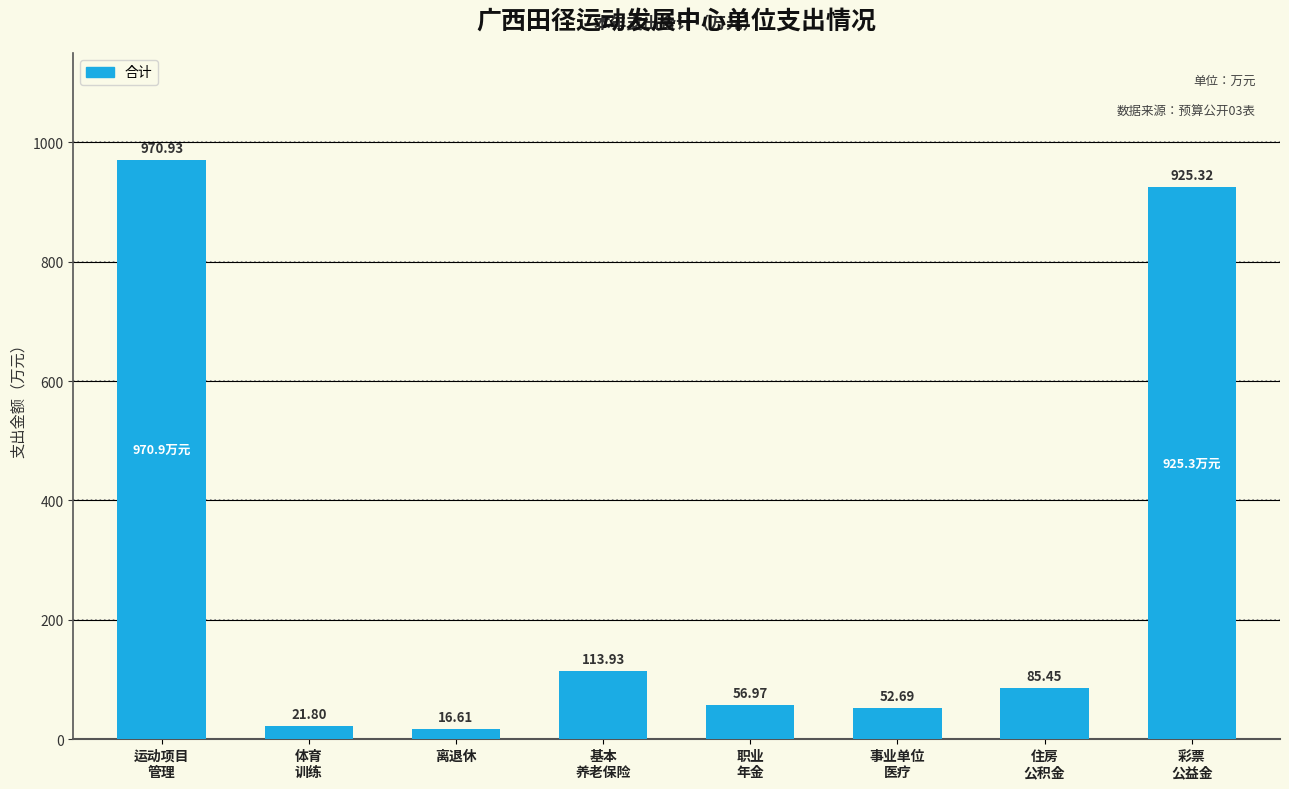

What is the average value?

280.5